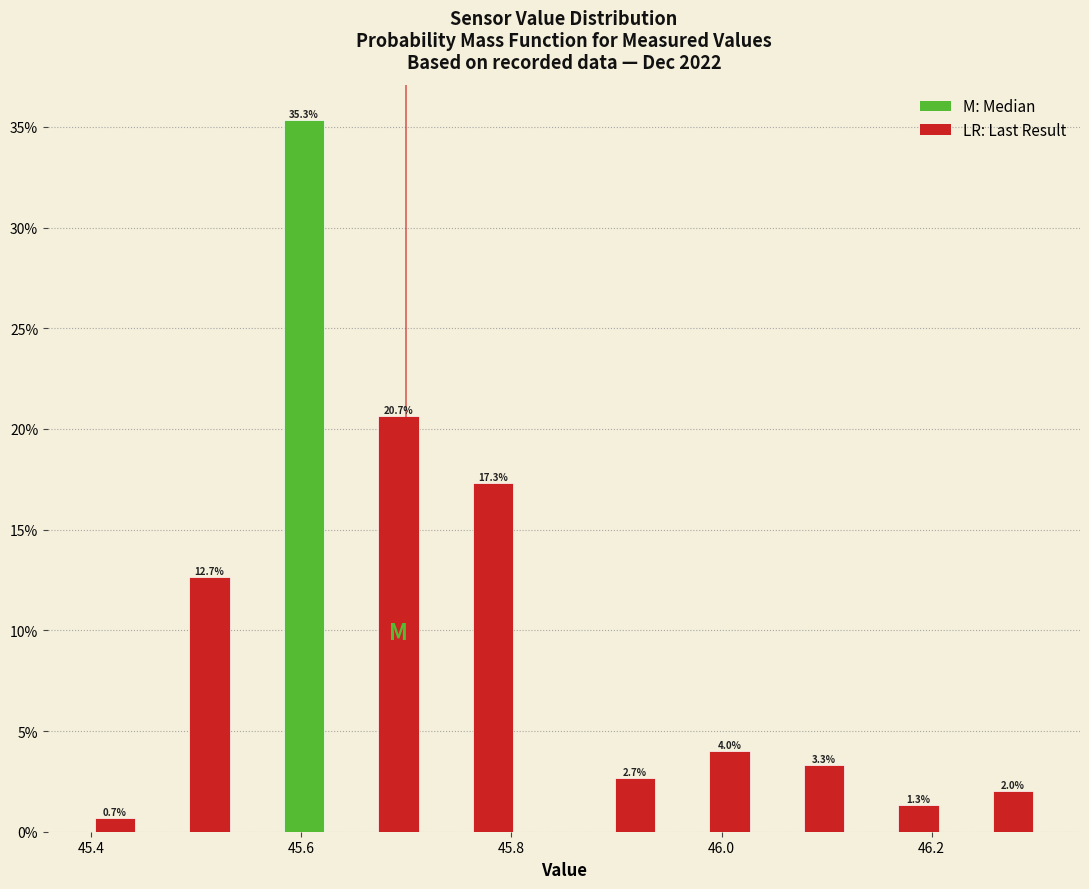

Around what value on the x-axis is the tallest bar? Give the approximate position of its centre, as read against the axis.

45.60